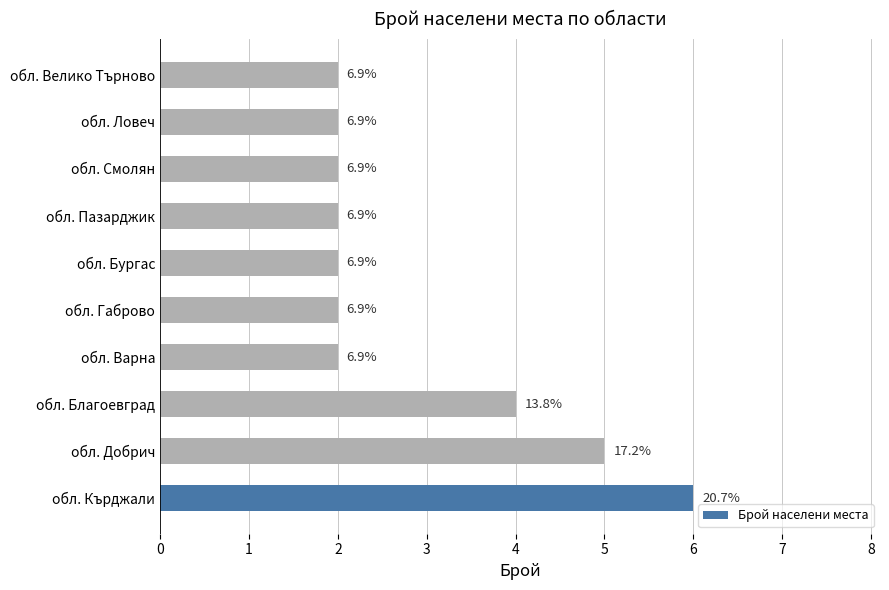

Are the bars horizontal?

Yes